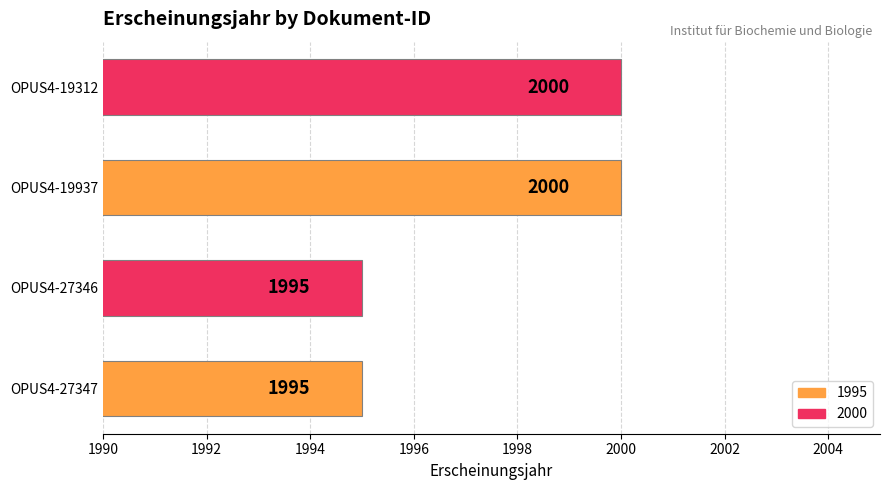

How many values are between 1995 and 2000?

4